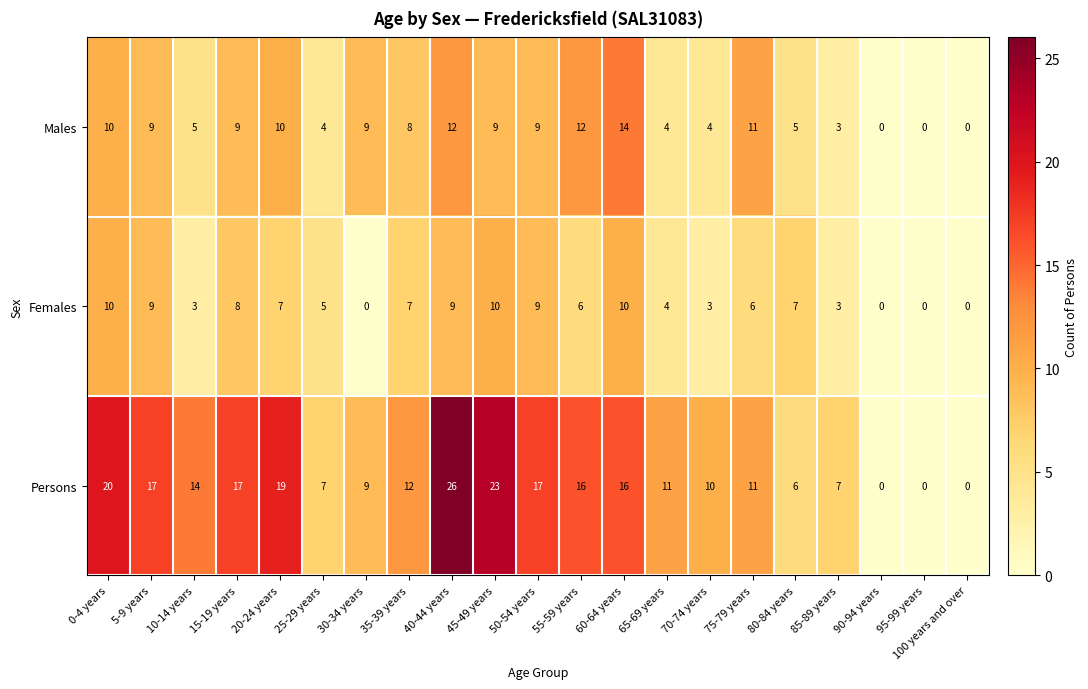

What is the sum of the Females values at 30-34 years and 45-49 years?

10